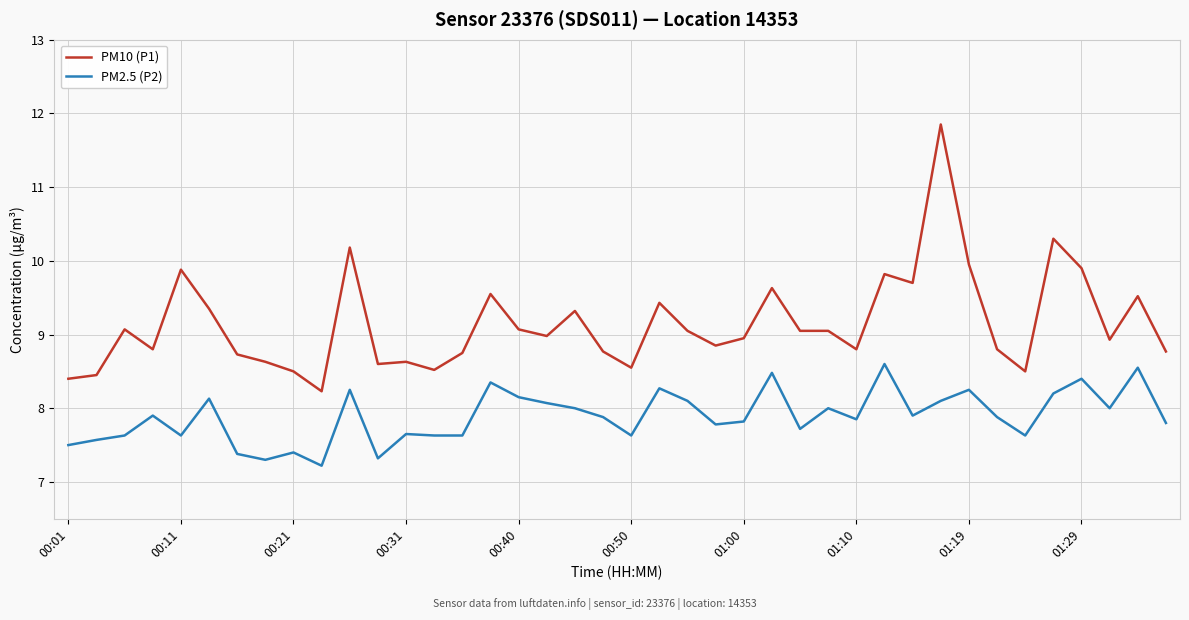

What are all the series names shown in the legend?

PM10 (P1), PM2.5 (P2)